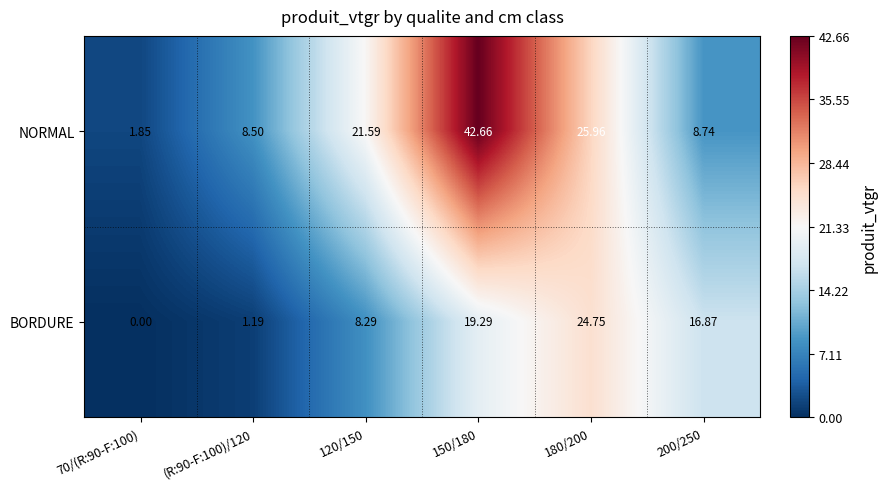

Count the number of data series in this chart.

2